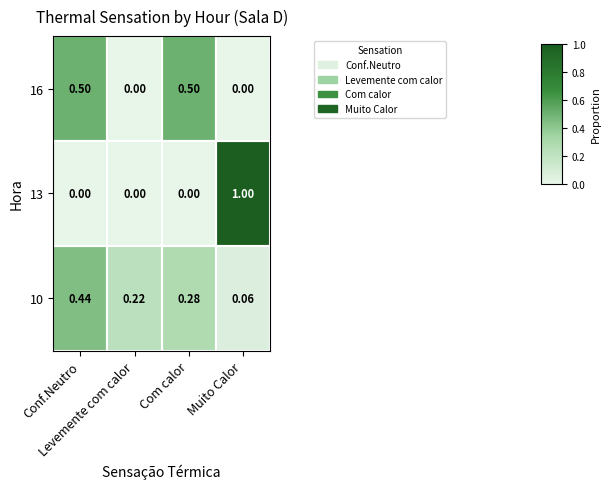

At which category does the chart reach its peak across all series?

Muito Calor